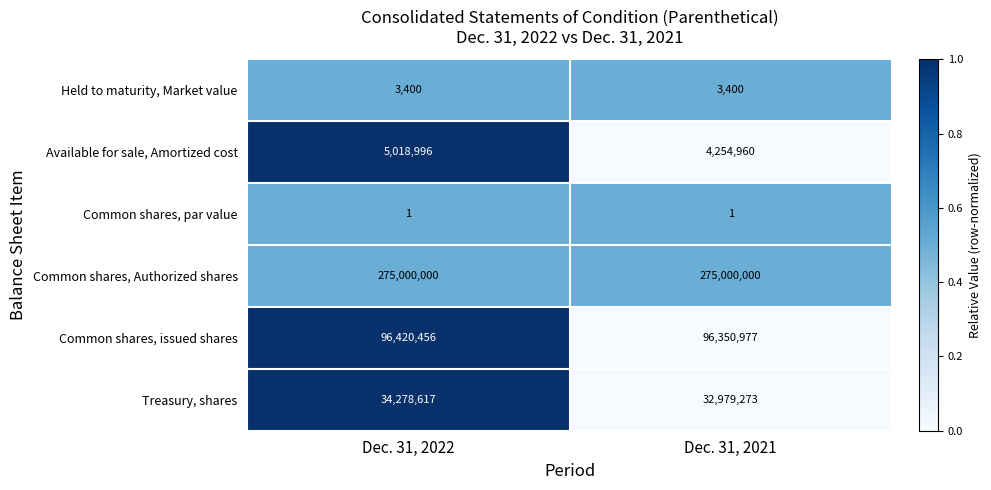

Rank the series by their maximum value, from lowest to highest.

Common shares, par value, Held to maturity, Market value, Available for sale, Amortized cost, Treasury, shares, Common shares, issued shares, Common shares, Authorized shares